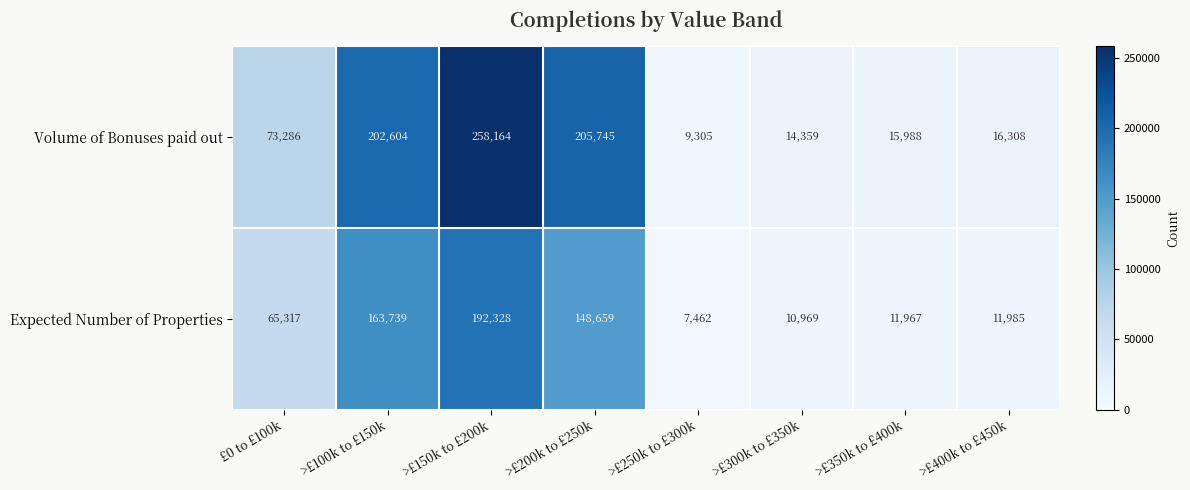

Reading left to right, transcribe all the data shown in this chart.

Volume of Bonuses paid out: £0 to £100k=73286	>£100k to £150k=202604	>£150k to £200k=258164	>£200k to £250k=205745	>£250k to £300k=9305	>£300k to £350k=14359	>£350k to £400k=15988	>£400k to £450k=16308
Expected Number of Properties: £0 to £100k=65317	>£100k to £150k=163739	>£150k to £200k=192328	>£200k to £250k=148659	>£250k to £300k=7462	>£300k to £350k=10969	>£350k to £400k=11967	>£400k to £450k=11985